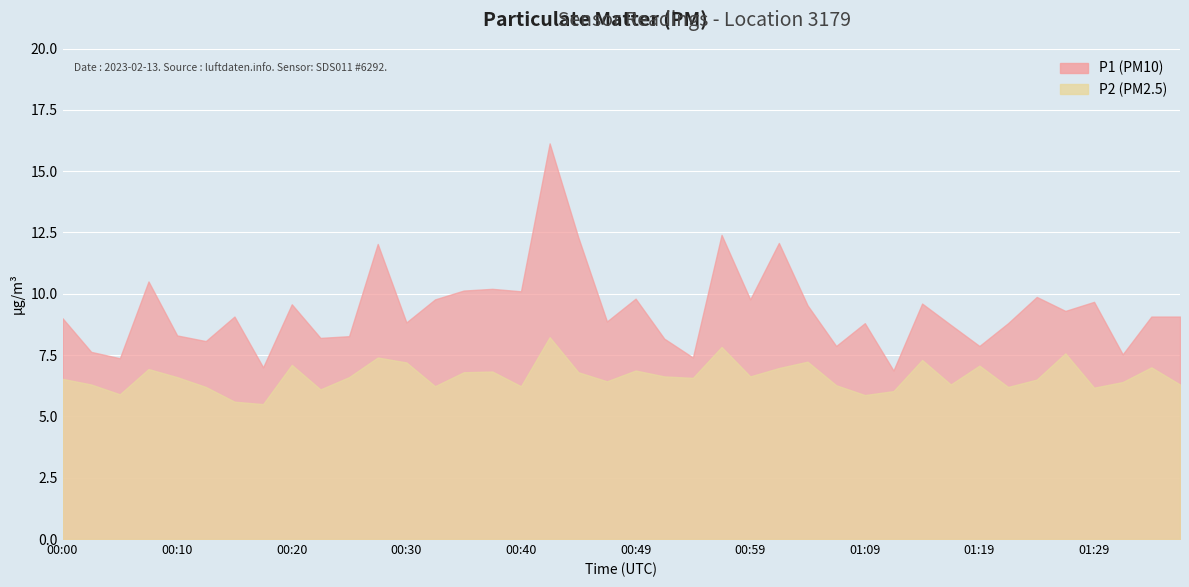

What is the label of the 39th point from the right?

00:02